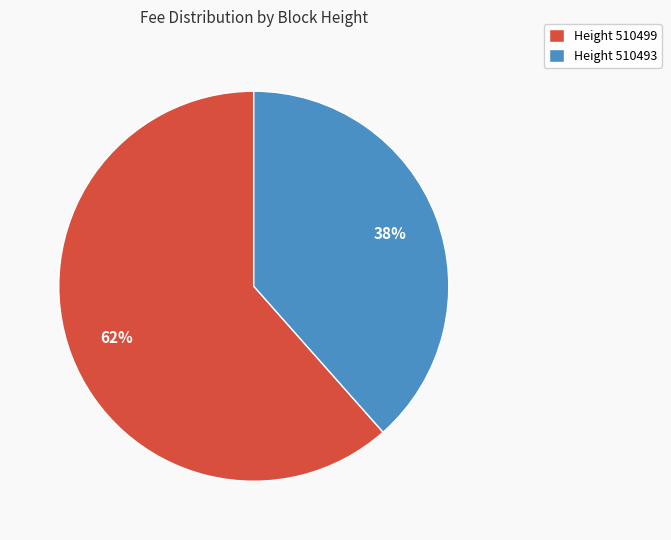

To the nearest percent, what percentage of the pie is Height 510493?

38%